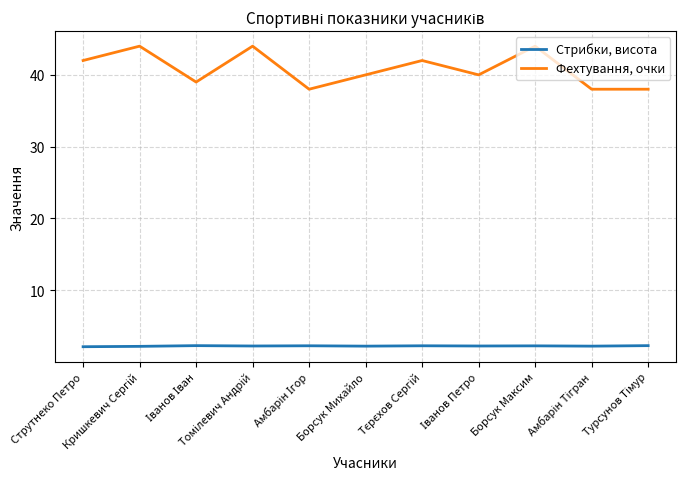

Count the Фехтування, очки values in the range 38 to 44.

11